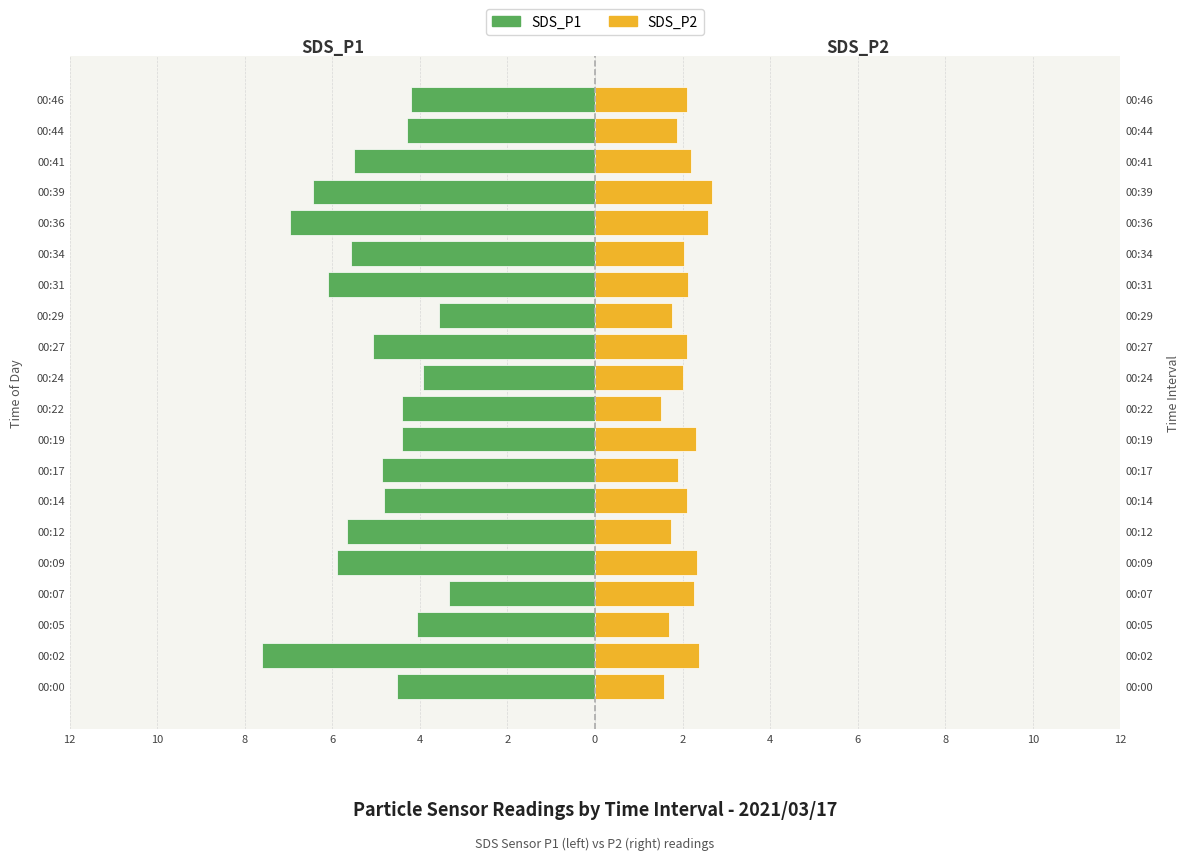

Which has a higher value, 00:36 or 00:39?

00:39